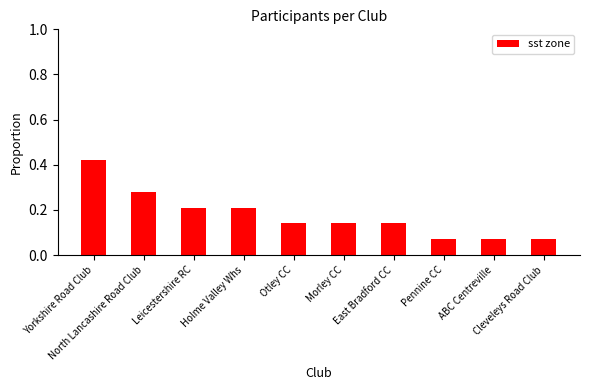

What is the average value?

0.2